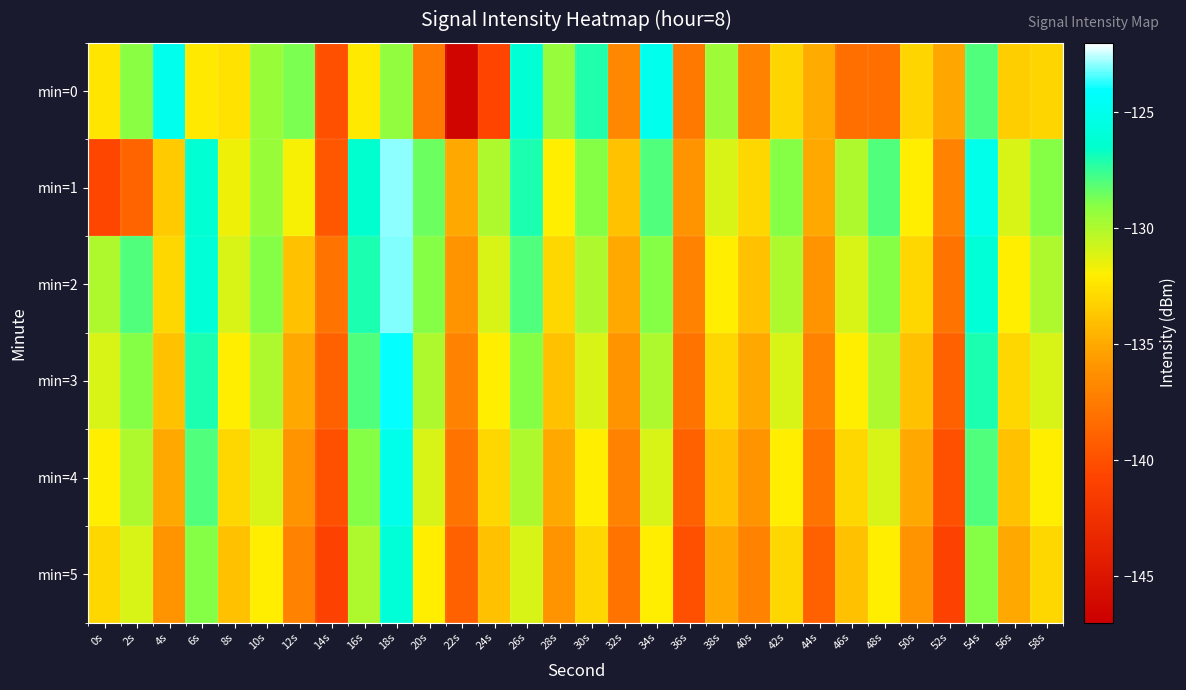

Rank the series at 28s from highest to lowest value.

min=0, min=1, min=2, min=3, min=4, min=5